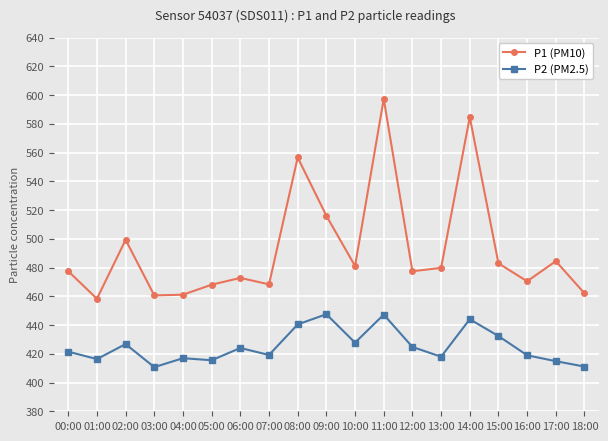

Which series has the largest total across all categories?

P1 (PM10)